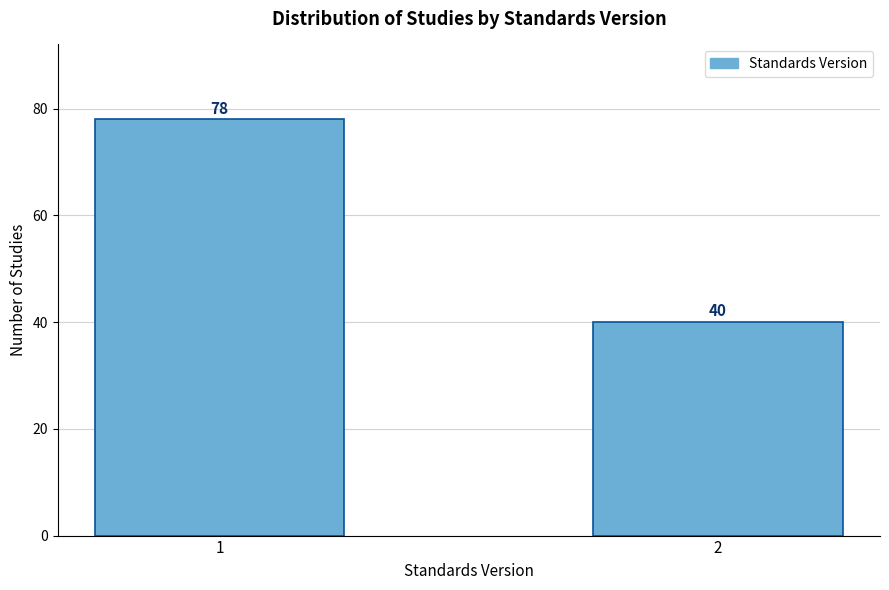

Reading left to right, what are all the values shown in this chart?

78	40